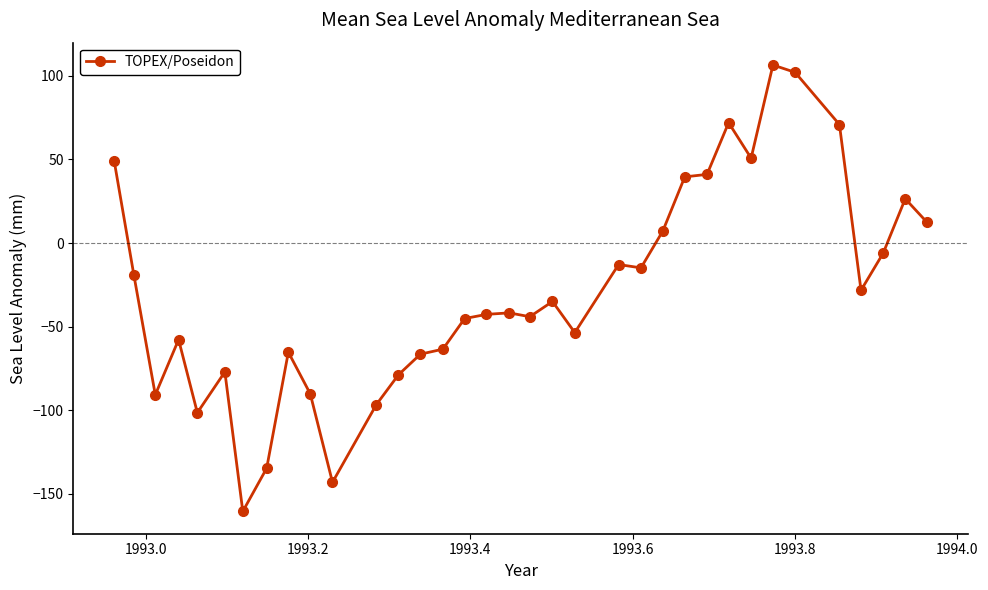

How many values are below zero?

24